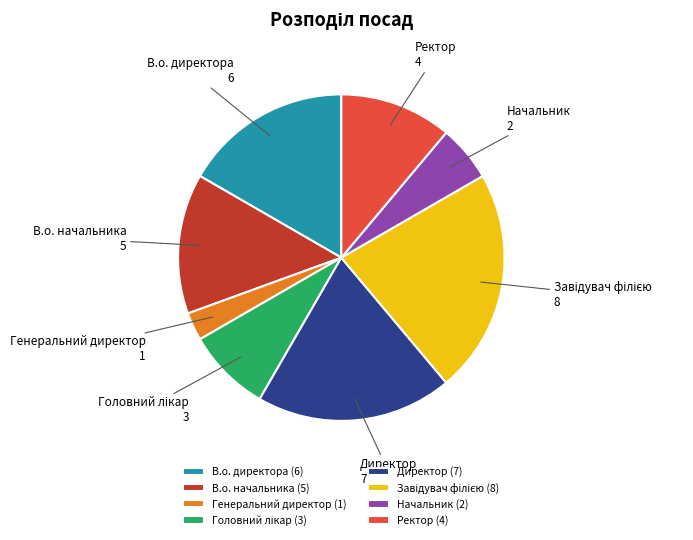

How many slices are in this pie chart?

8